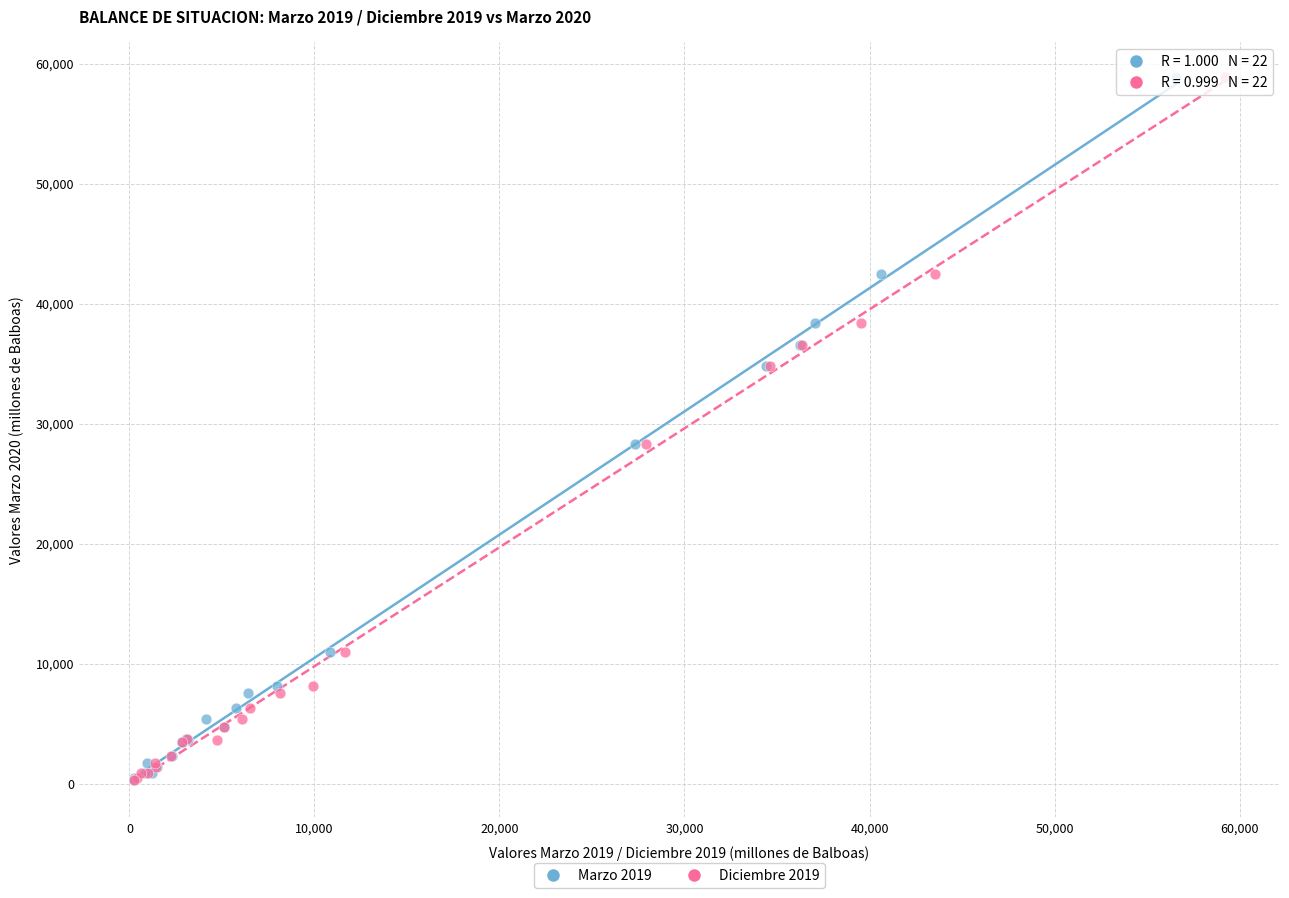

What are all the series names shown in the legend?

Marzo 2019, Diciembre 2019